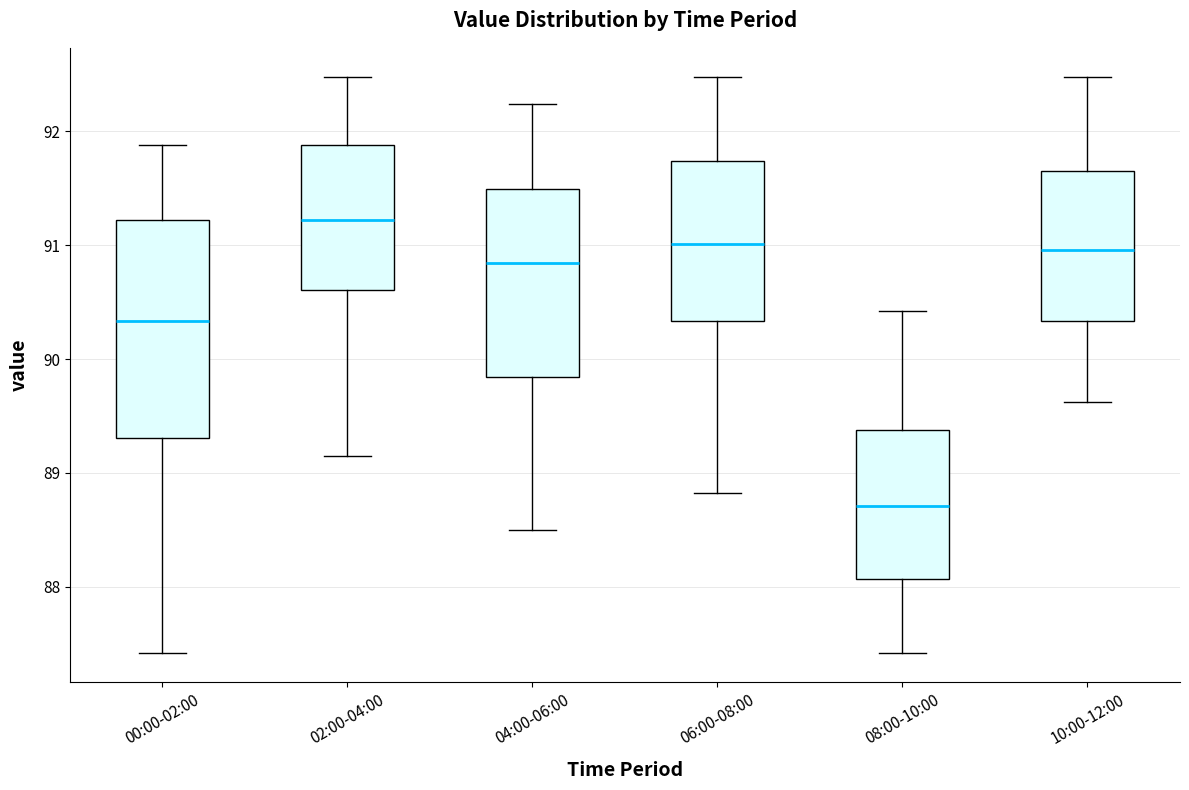

Which box has the highest median line?

02:00-04:00